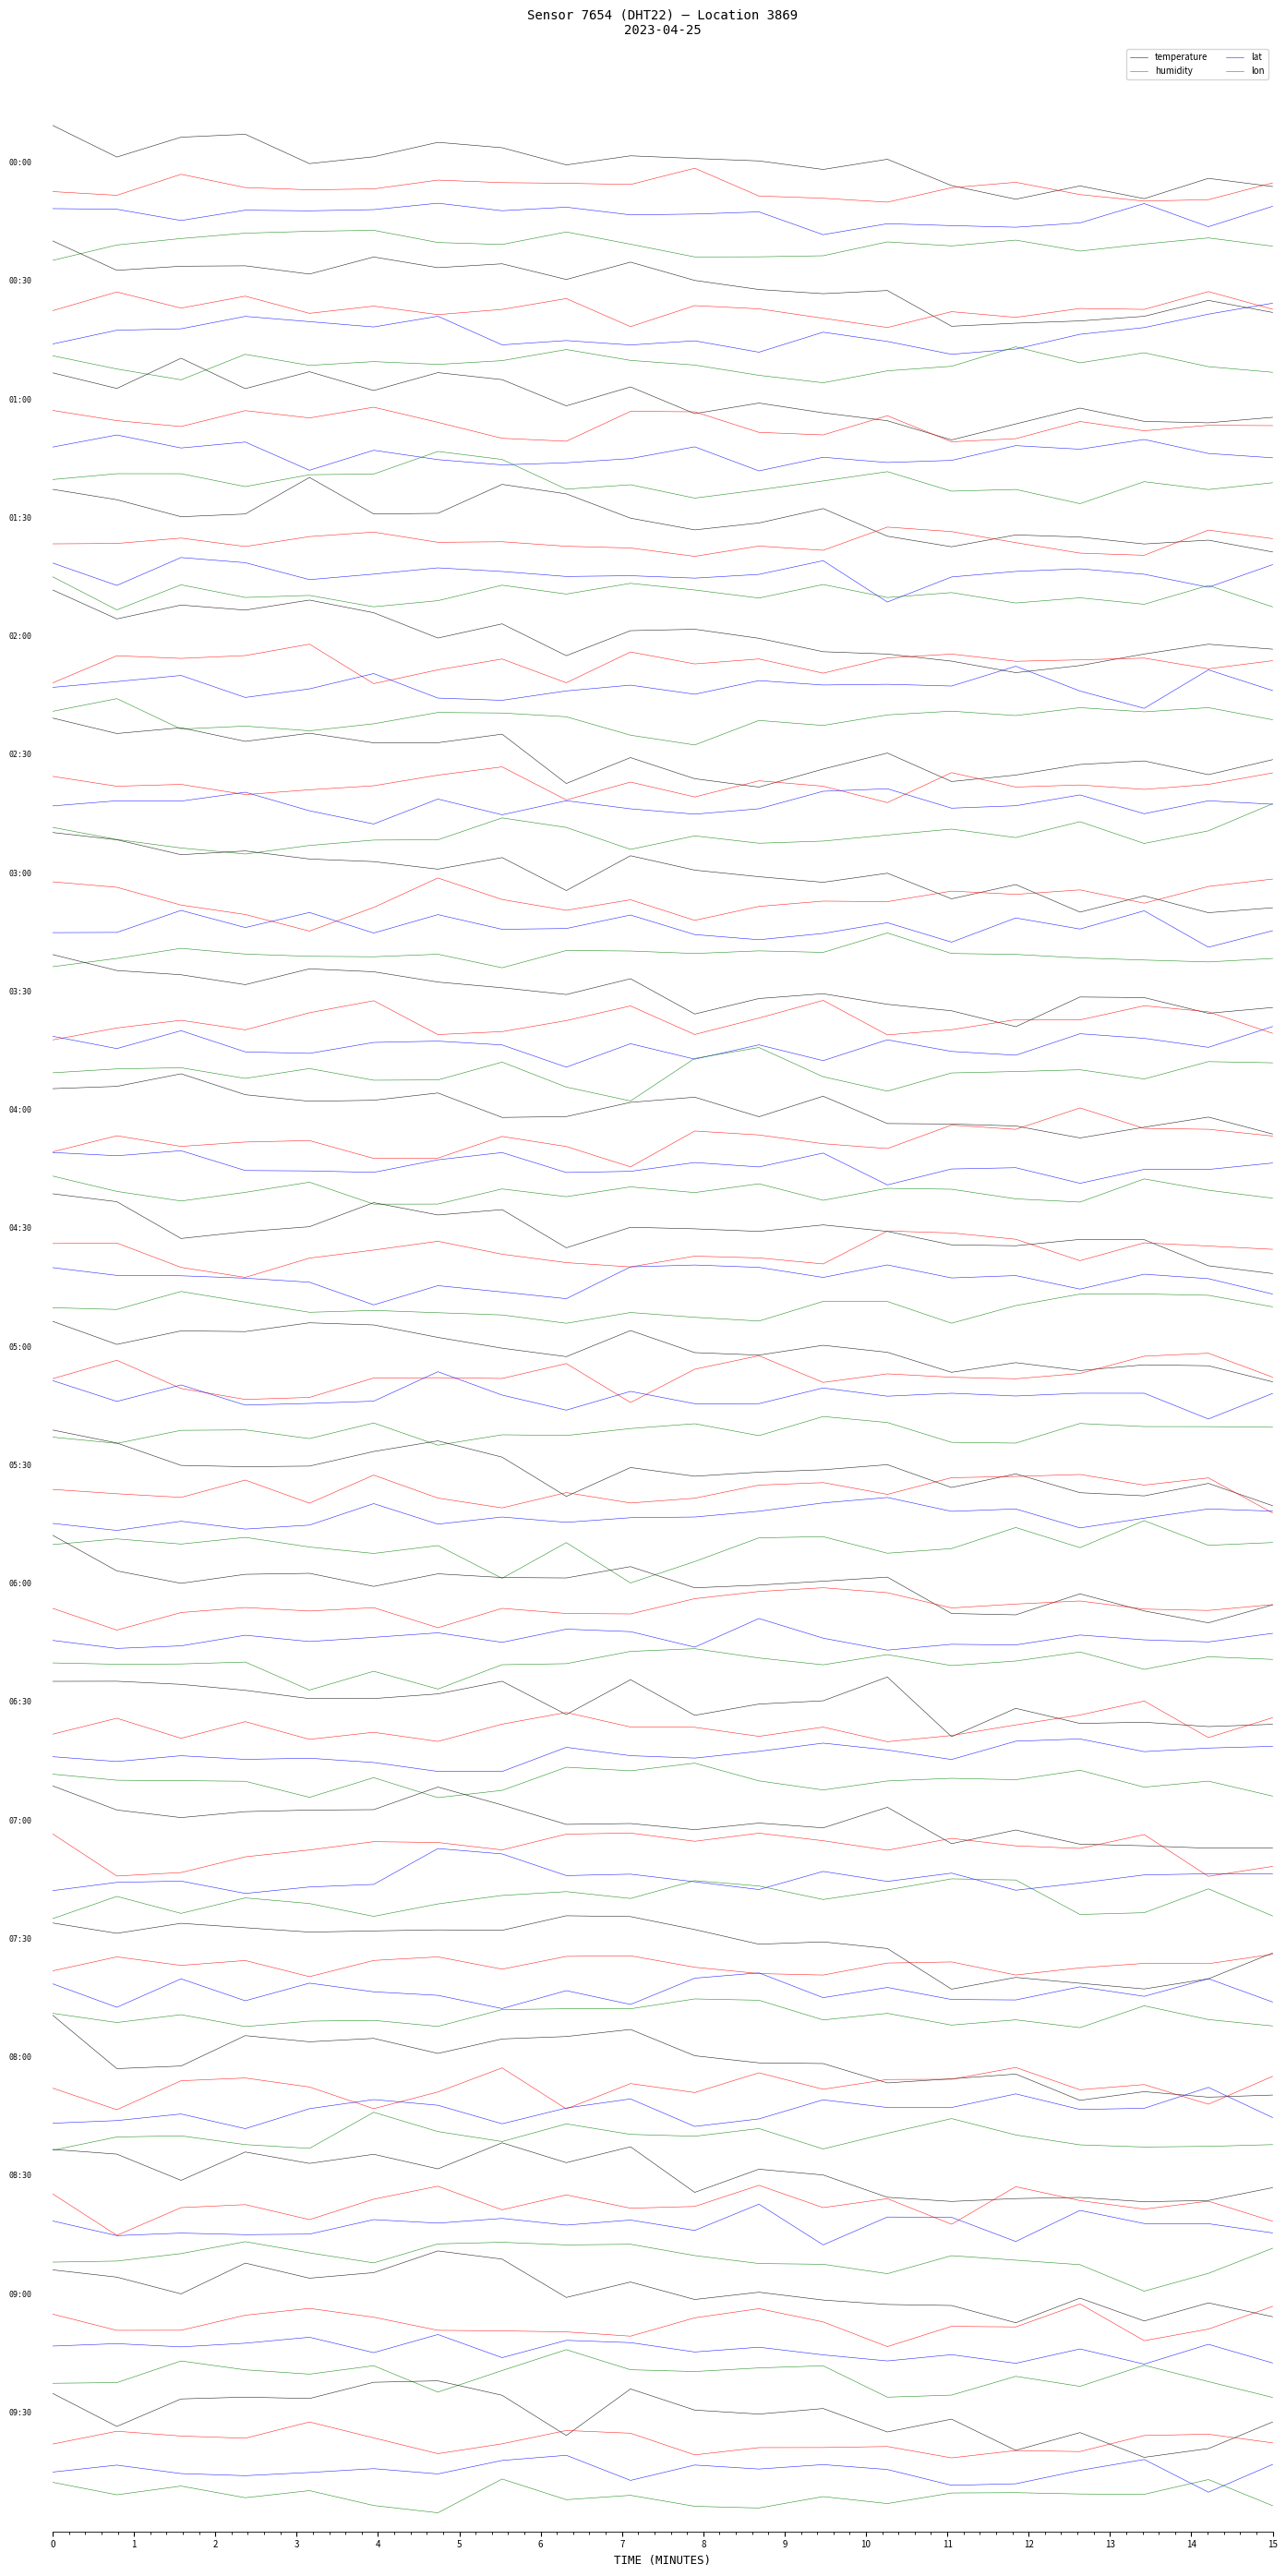

The value of humidity at 10 is -0.3. True or false?

False